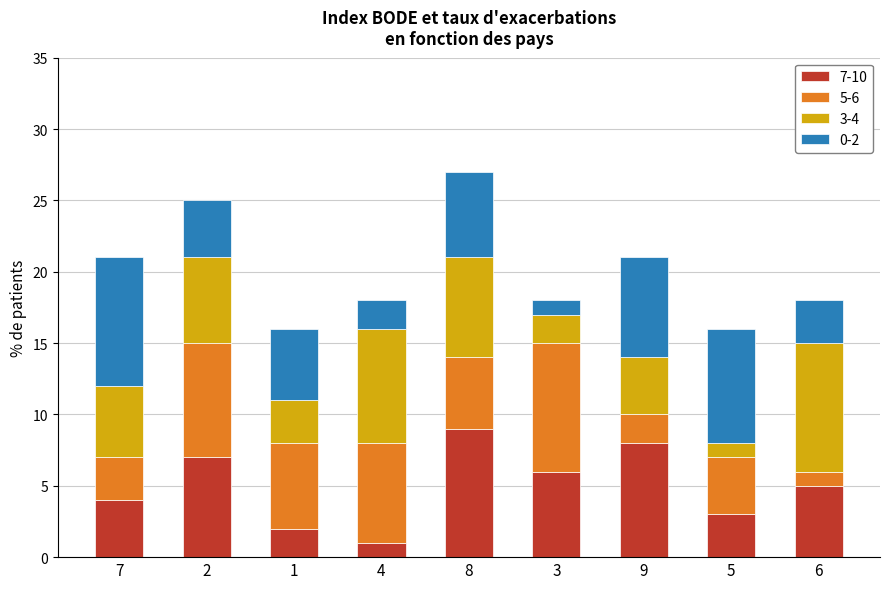

The 7-10 series shows 9 at 8. True or false?

True